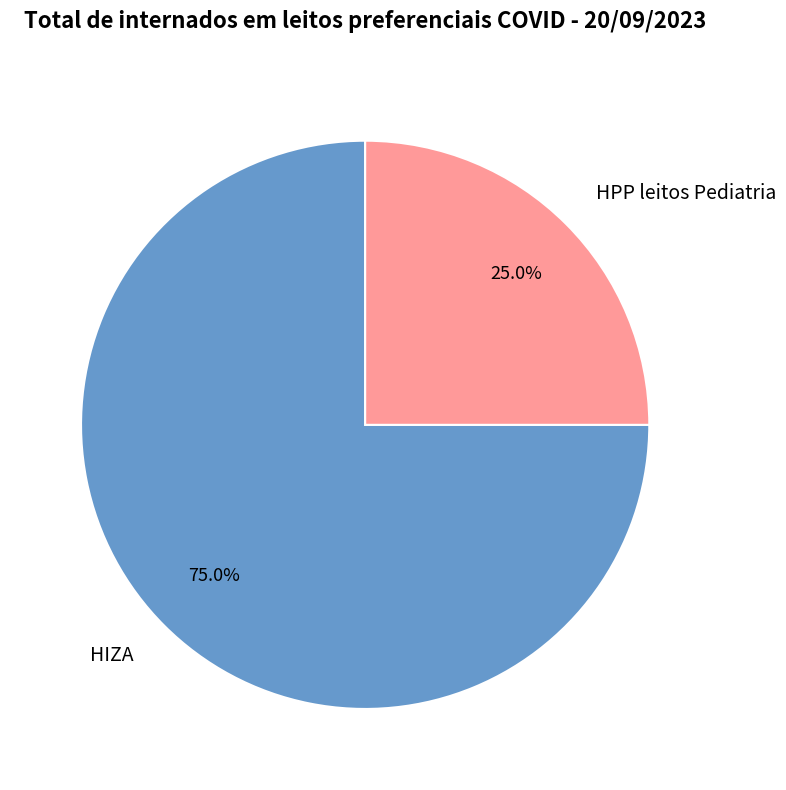

Between HPP leitos Pediatria and HIZA, which is larger?

HIZA